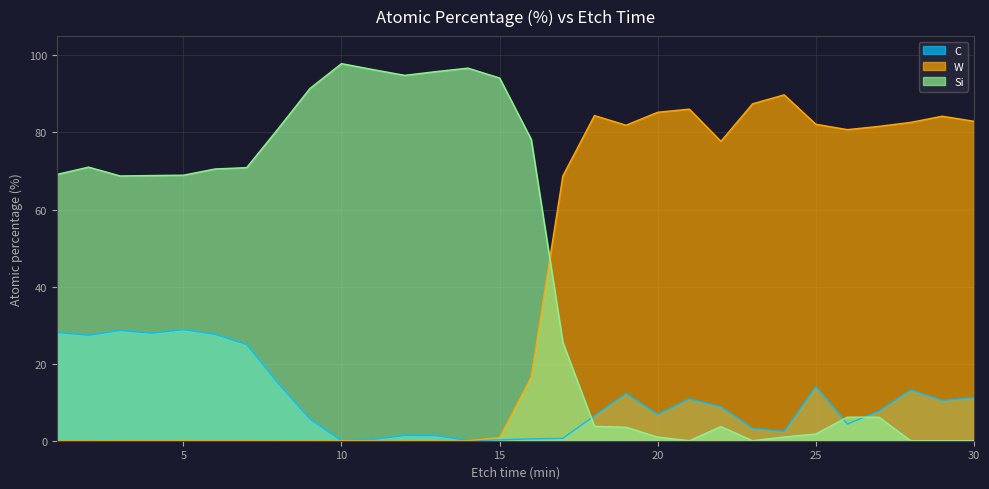

How many values in W are above zero?

23